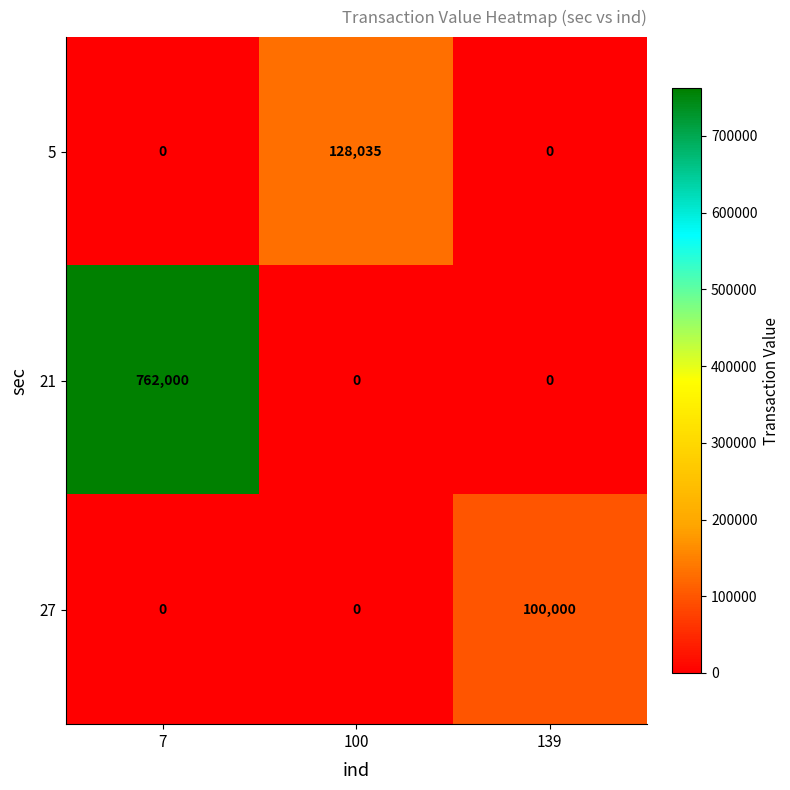

Is it true that 21 equals 0 at 100?

True